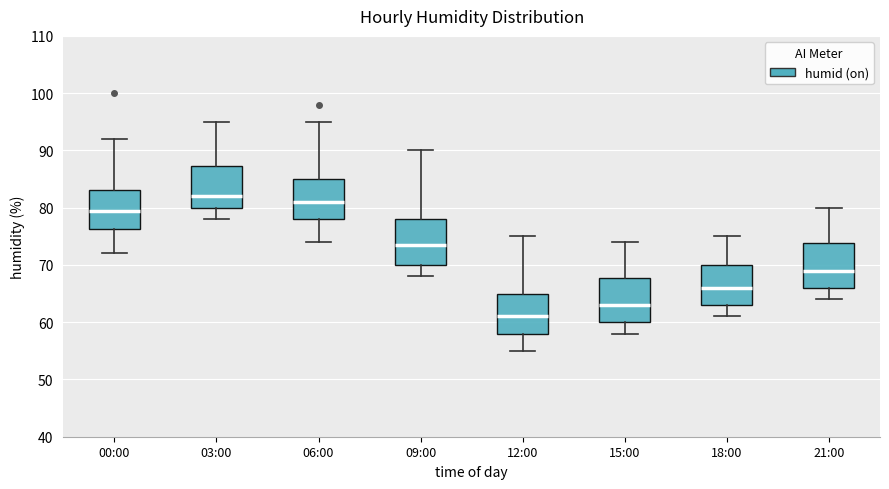

Reading left to right, transcribe this box plot: for each box, give where its median line is, the range the box spans, and where its two whiskers end, as read against the y-axis. The values are not printed on the chart, so give them approximately, as read against the axis.

00:00: median 80, box 76 to 83, whiskers 72 to 92
03:00: median 82, box 80 to 87, whiskers 78 to 95
06:00: median 81, box 78 to 85, whiskers 74 to 95
09:00: median 74, box 70 to 78, whiskers 68 to 90
12:00: median 61, box 58 to 65, whiskers 55 to 75
15:00: median 63, box 60 to 68, whiskers 58 to 74
18:00: median 66, box 63 to 70, whiskers 61 to 75
21:00: median 69, box 66 to 74, whiskers 64 to 80